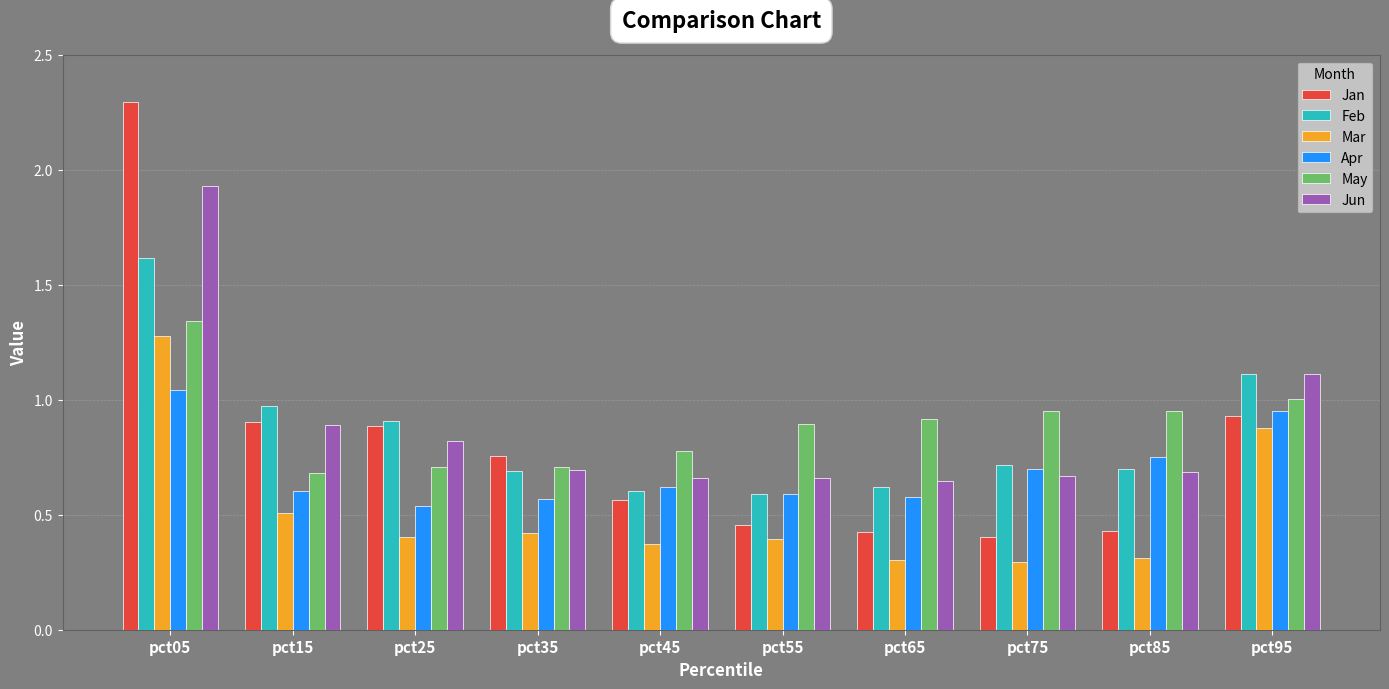

True or false: Jan has a value of 0.6 at pct45.

True